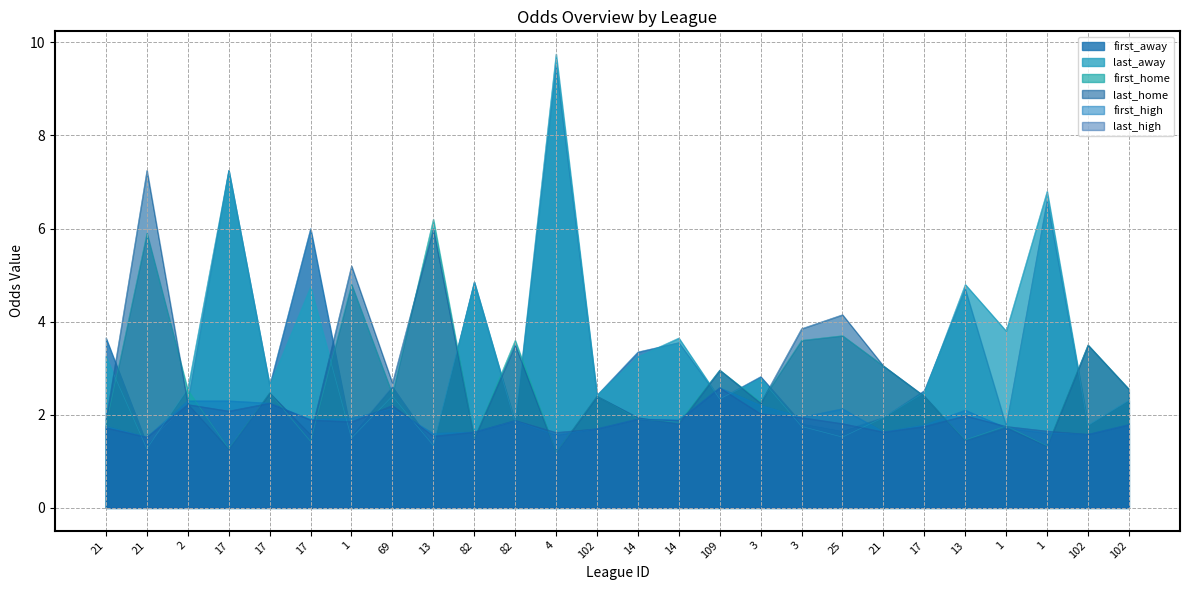

Reading right to left, what are all the values shown in this chart?

first_away: 102=2.3	102=1.8	1=6.6	1=1.8	13=4.7	17=2.5	21=1.9	25=1.7	3=1.8	3=2.8	109=2.3	14=3.5	14=3.4	102=2.4	4=9.5	82=1.8	82=4.8	13=1.3	69=2.6	1=1.6	17=6.0	17=2.6	17=7.2	2=2.3	21=1.4	21=3.6
last_away: 102=2.3	102=1.8	1=6.8	1=3.8	13=4.8	17=2.5	21=1.9	25=1.5	3=1.8	3=2.8	109=2.3	14=3.6	14=3.2	102=2.4	4=9.8	82=1.8	82=4.8	13=1.3	69=2.4	1=1.5	17=4.8	17=2.6	17=7.2	2=2.6	21=1.3	21=3.2
first_home: 102=2.5	102=3.5	1=1.3	1=1.8	13=1.5	17=2.4	21=3.0	25=3.7	3=3.6	3=2.3	109=3.0	14=1.8	14=1.9	102=2.4	4=1.2	82=3.6	82=1.5	13=6.2	69=2.4	1=4.8	17=1.4	17=2.5	17=1.3	2=2.5	21=5.9	21=1.8
last_home: 102=2.5	102=3.5	1=1.3	1=1.7	13=1.4	17=2.4	21=3.0	25=4.2	3=3.9	3=2.2	109=3.0	14=1.8	14=1.9	102=2.4	4=1.2	82=3.5	82=1.5	13=6.0	69=2.7	1=5.2	17=1.6	17=2.5	17=1.3	2=2.2	21=7.2	21=1.9
first_high: 102=1.8	102=1.6	1=1.6	1=1.7	13=2.1	17=1.8	21=1.6	25=2.1	3=1.9	3=2.2	109=2.6	14=1.9	14=1.9	102=1.7	4=1.6	82=1.9	82=1.6	13=1.6	69=2.1	1=1.9	17=1.9	17=2.2	17=2.3	2=2.3	21=1.5	21=1.8
last_high: 102=1.8	102=1.6	1=1.6	1=1.8	13=2.0	17=1.8	21=1.6	25=1.8	3=1.9	3=2.0	109=2.6	14=1.9	14=1.9	102=1.7	4=1.6	82=1.9	82=1.6	13=1.5	69=2.2	1=1.9	17=1.9	17=2.2	17=2.1	2=2.2	21=1.5	21=1.7